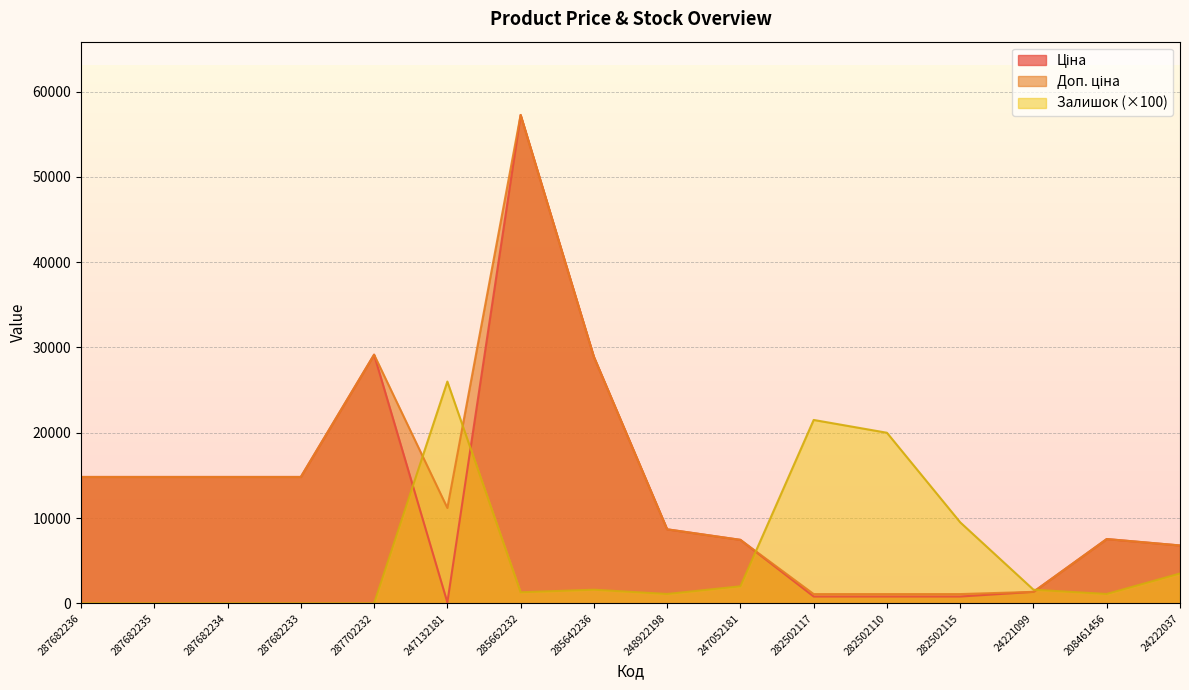

True or false: Доп. ціна has a value of 28901.7 at 285642236.

True